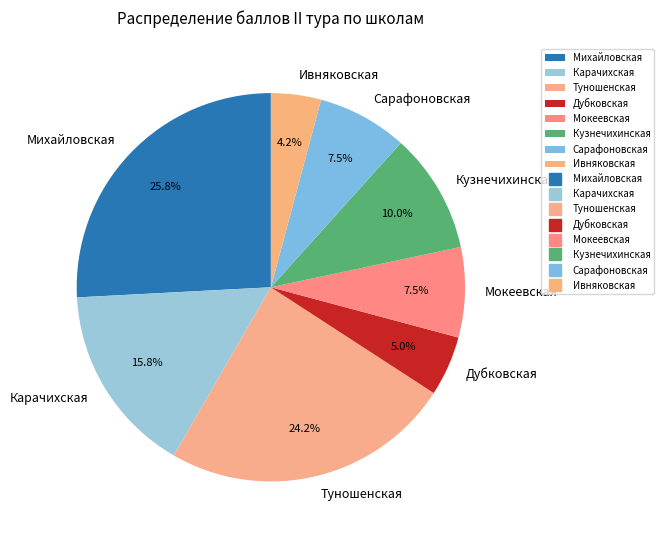

What is the smallest slice in the pie chart?

Ивняковская